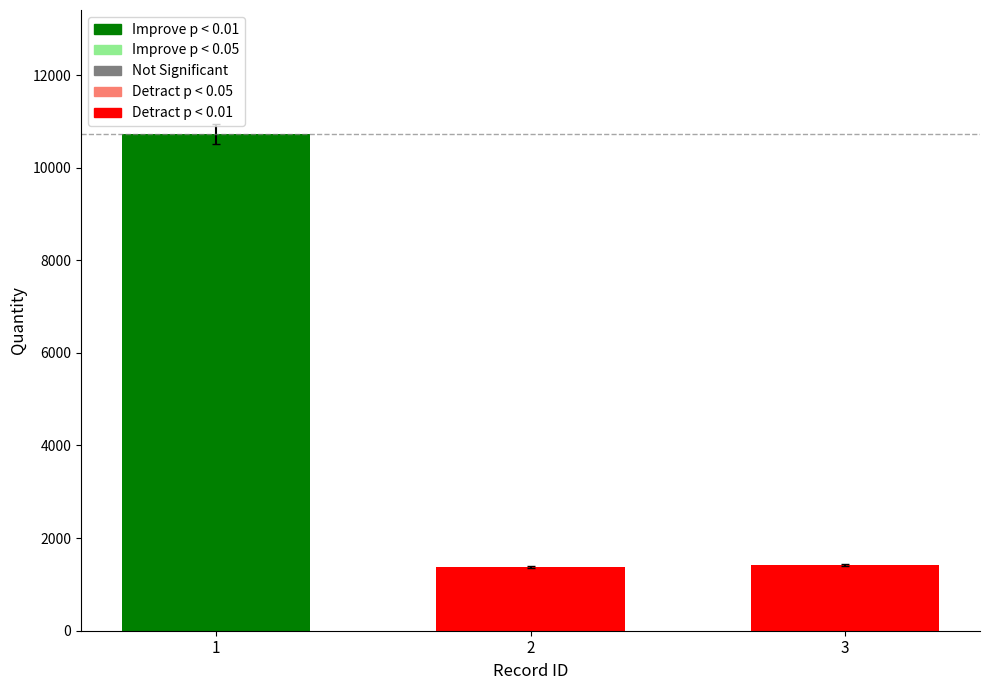

What is the sum of all values?

13522